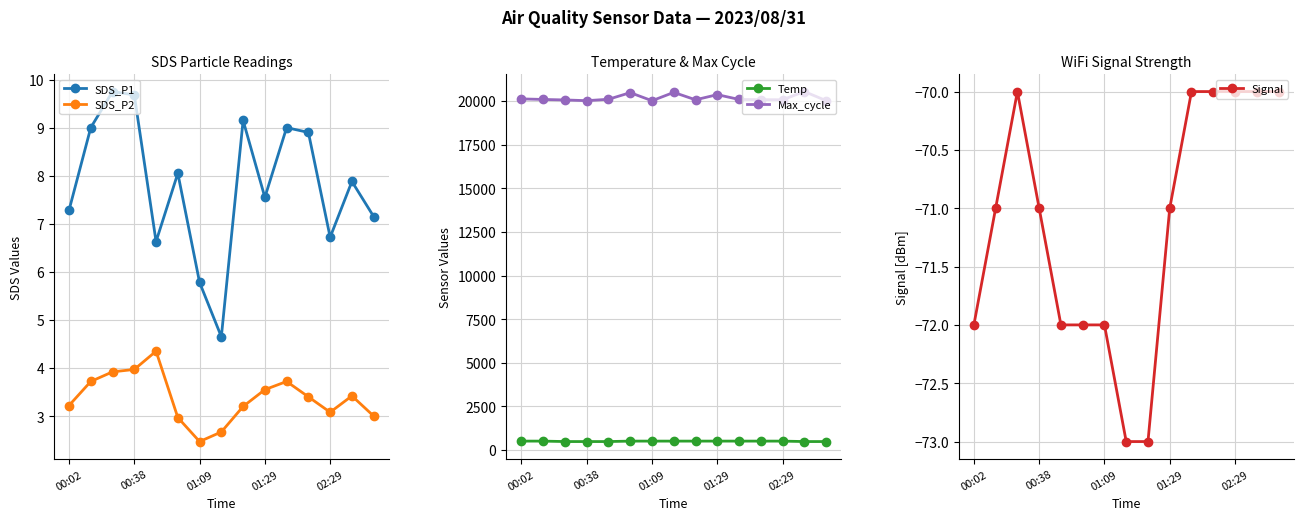

In Max_cycle, how many points are higher than both neighbors (excluding endpoints)?

4